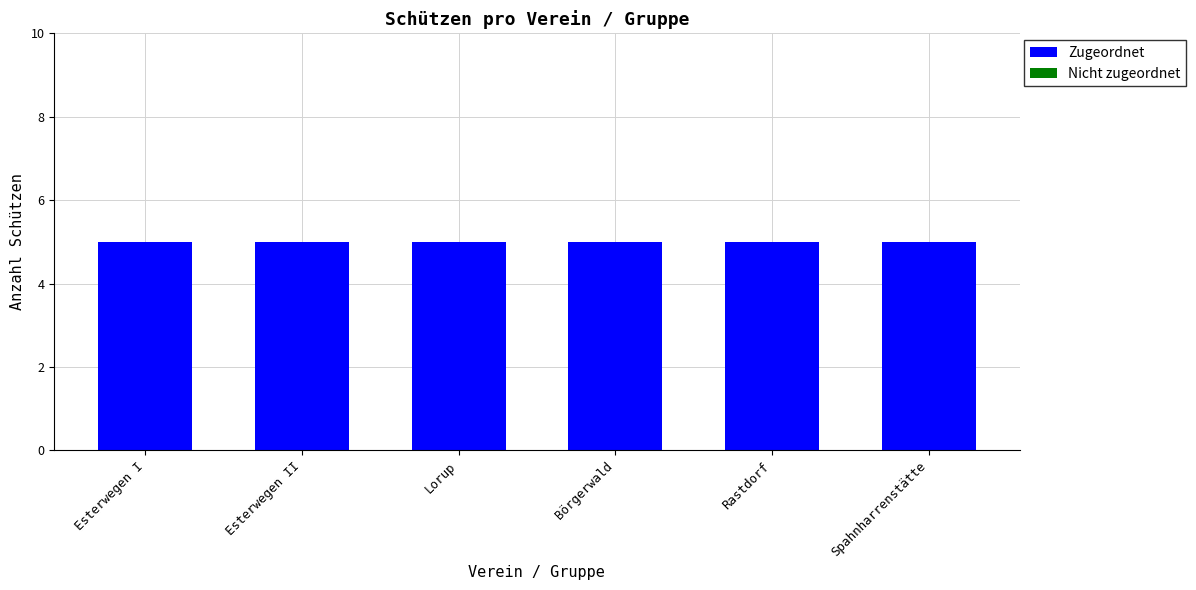

What value does the Zugeordnet series have at Lorup?

5